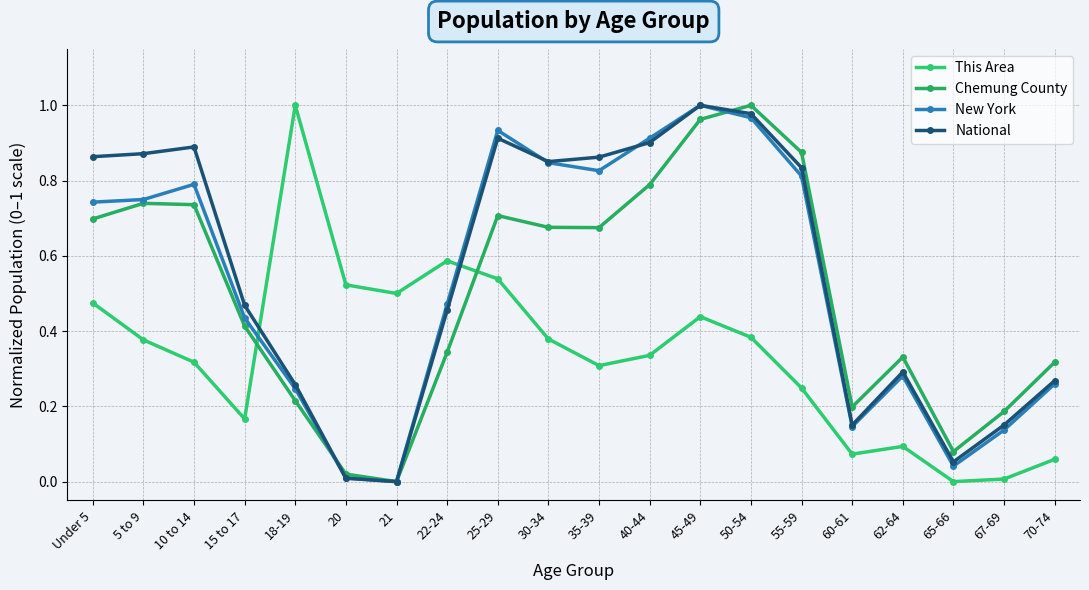

What are all the series names shown in the legend?

This Area, Chemung County, New York, National